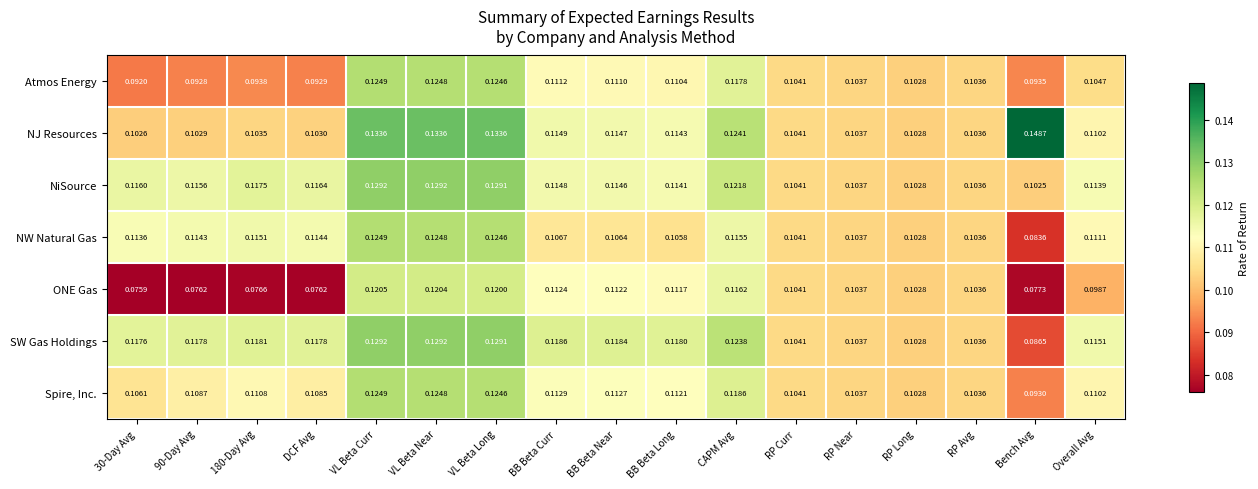

Which category has the highest value across all series?

Bench Avg